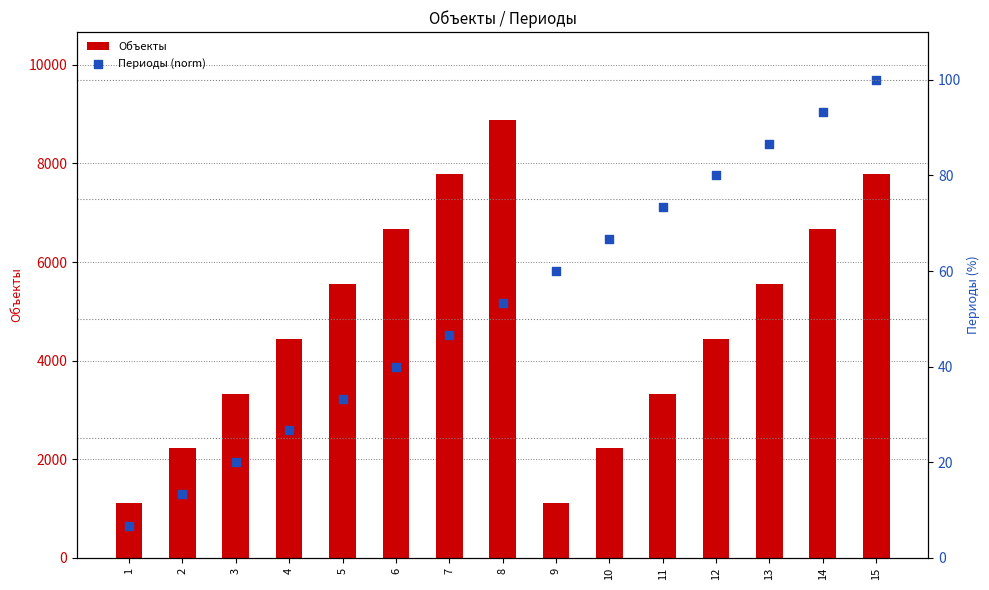

Which series contains the lowest Y value?

Периоды (norm)